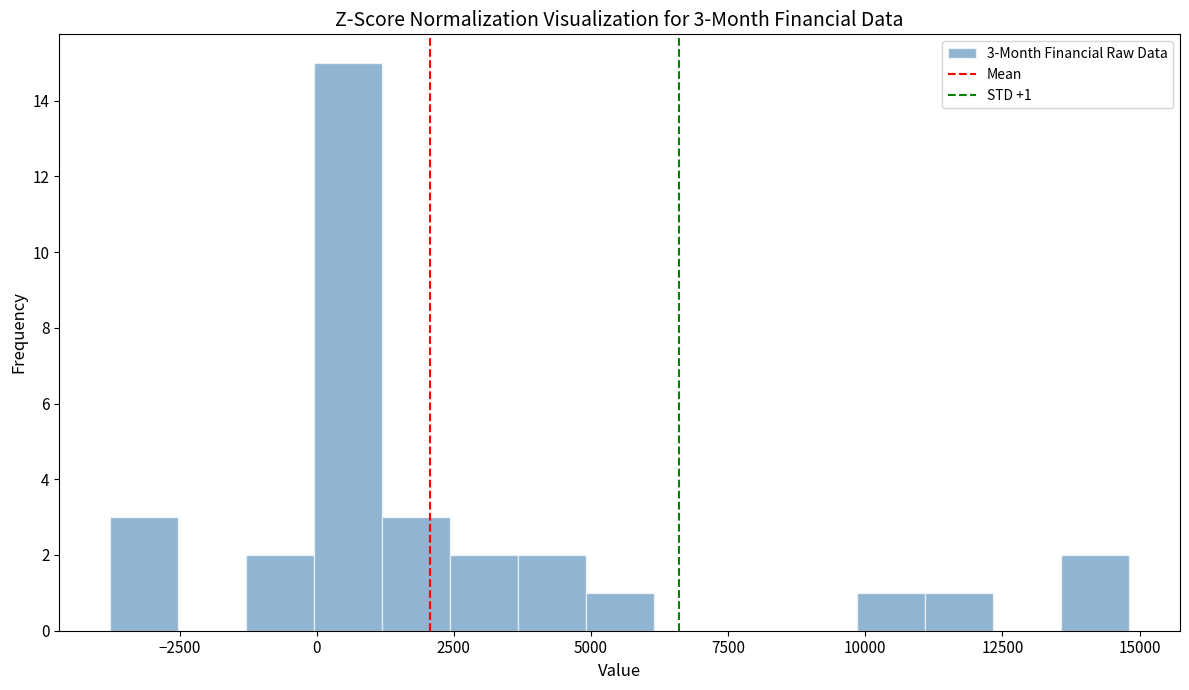

Read against the x-axis, roughly where is the centre of the tallest bar?

500